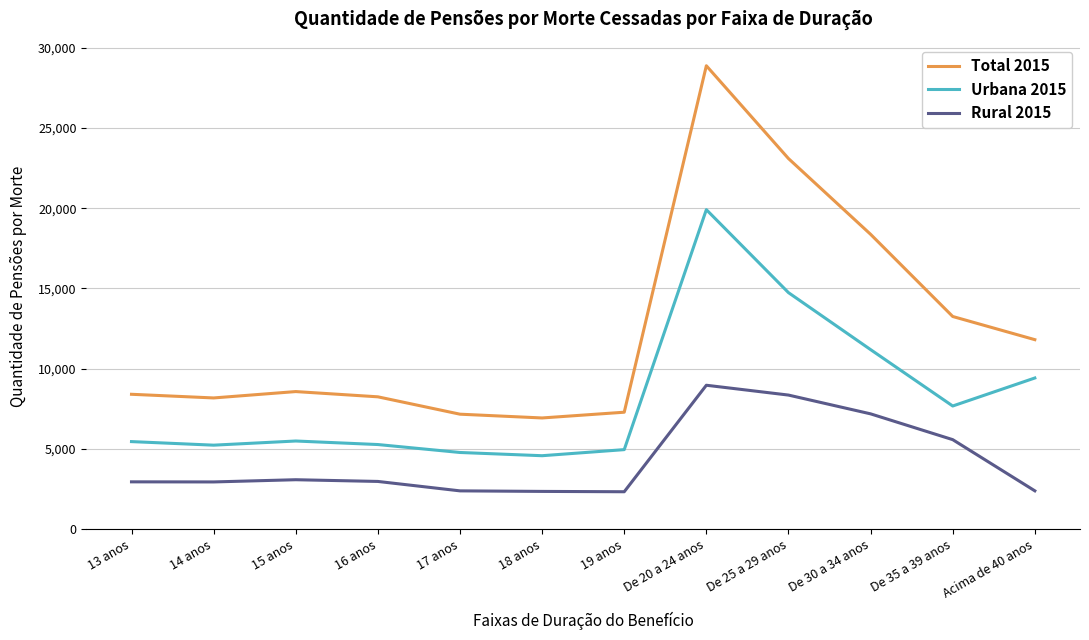

How many distinct data groups are displayed?

3